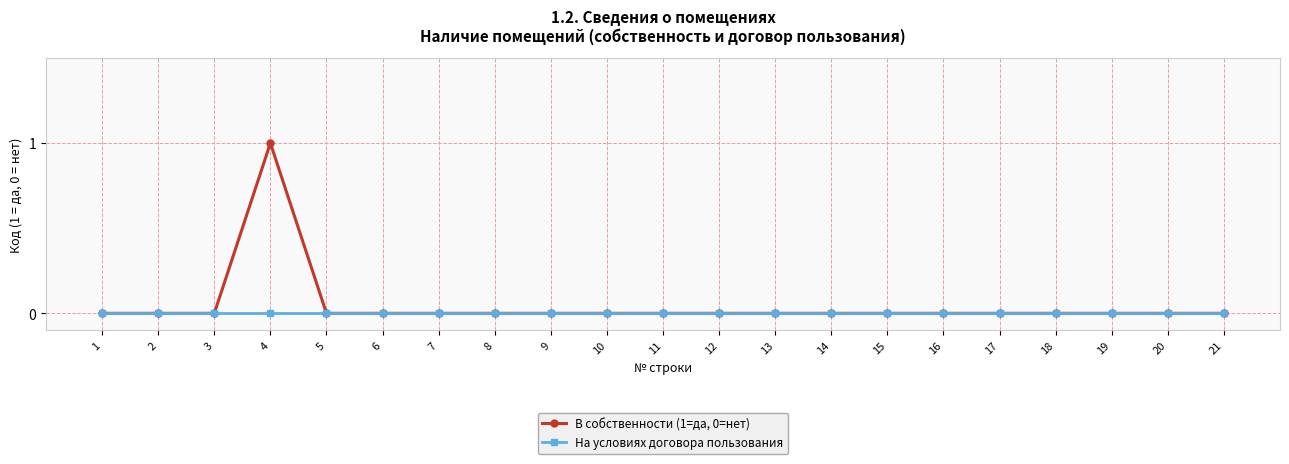

At which category is the sum across all series the highest?

4